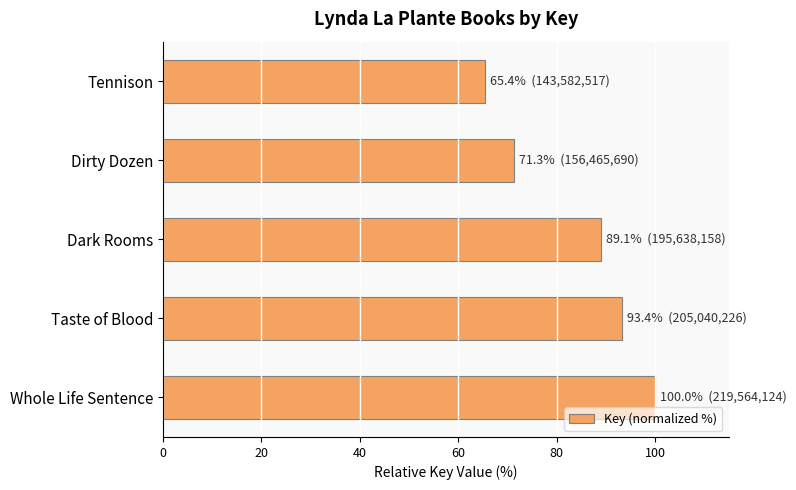

The chart shows a value of 100.0 at Whole Life Sentence. True or false?

True